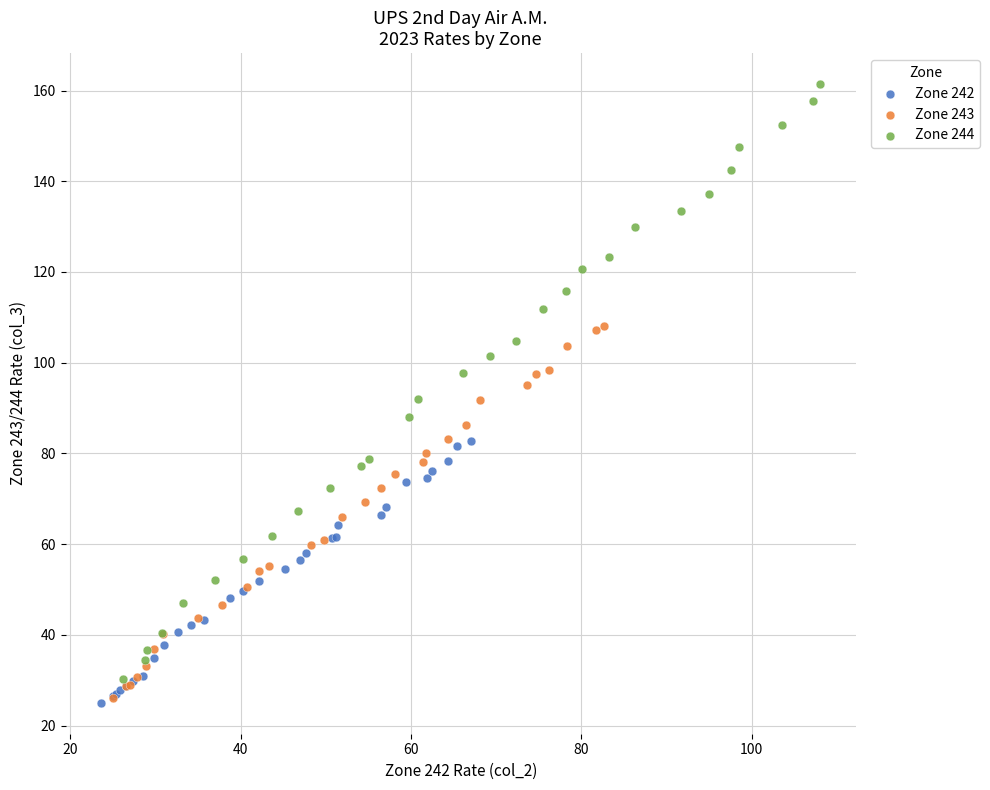

Which series has the widest spread of Y values?

Zone 244